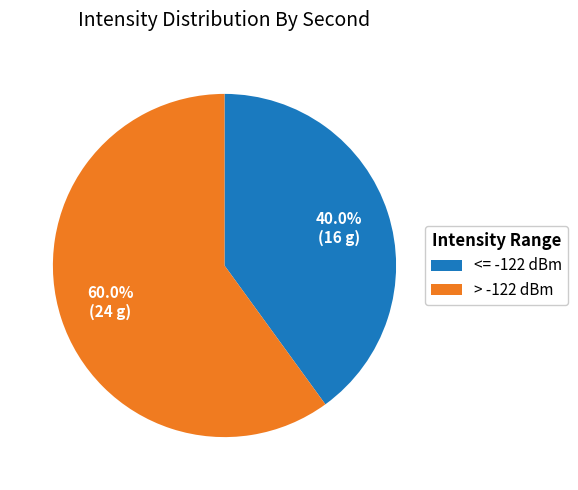

Between <= -122 dBm and > -122 dBm, which is larger?

> -122 dBm